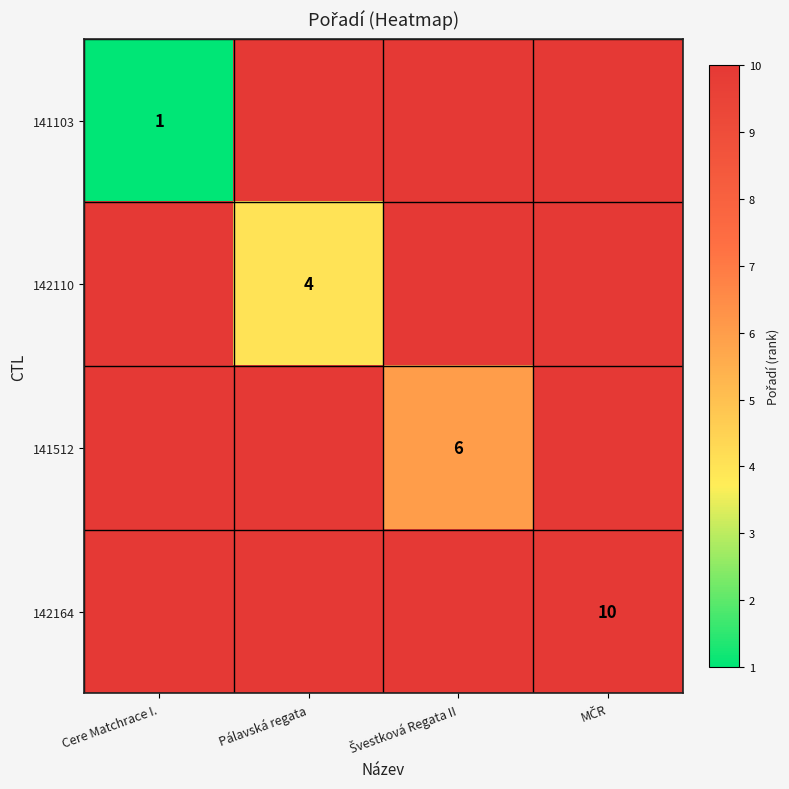

True or false: 141103 has a value of 1 at Cere Matchrace I..

True